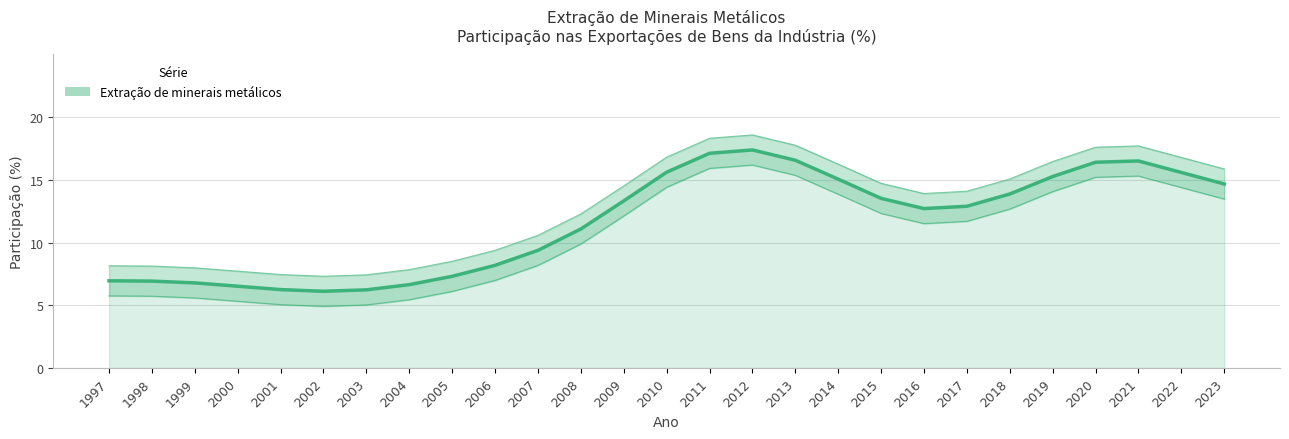

At which label does the data first exceed 12?

2009